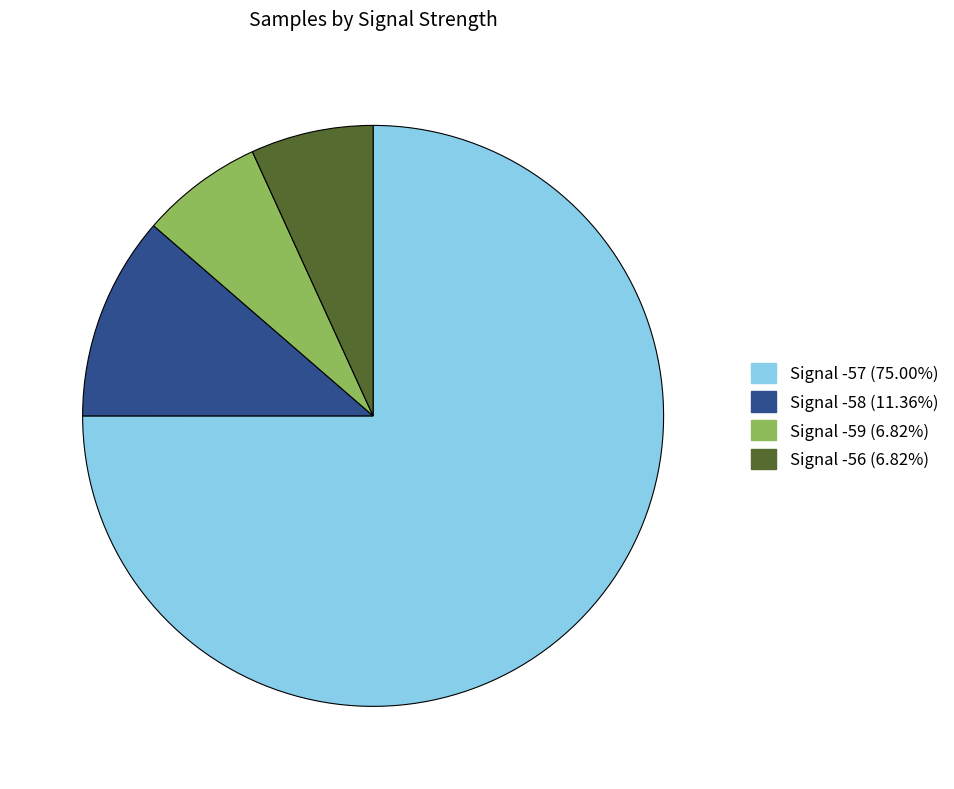

What is the largest slice in the pie chart?

Signal -57